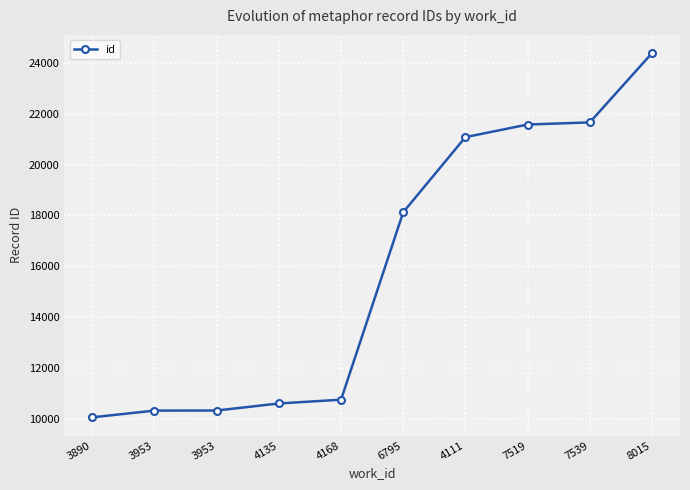

The chart shows a value of 10334 at 3953. True or false?

True